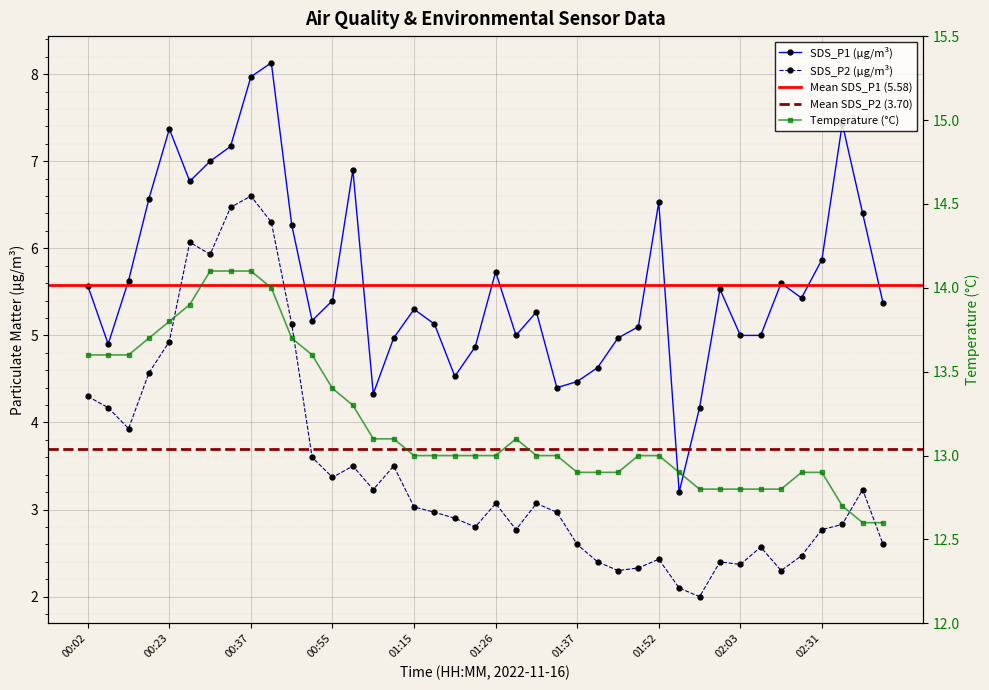

Rank the categories by SDS_P2 value from highest to lowest.

00:37, 00:34, 00:40, 00:29, 00:31, 00:43, 00:23, 00:13, 00:02, 00:08, 00:10, 00:49, 01:01, 01:13, 00:55, 01:10, 02:40, 01:26, 01:32, 01:15, 01:18, 01:35, 01:20, 02:33, 01:23, 01:29, 02:31, 01:37, 02:42, 02:09, 02:28, 01:52, 01:41, 02:01, 02:03, 01:46, 01:44, 02:15, 01:55, 01:58